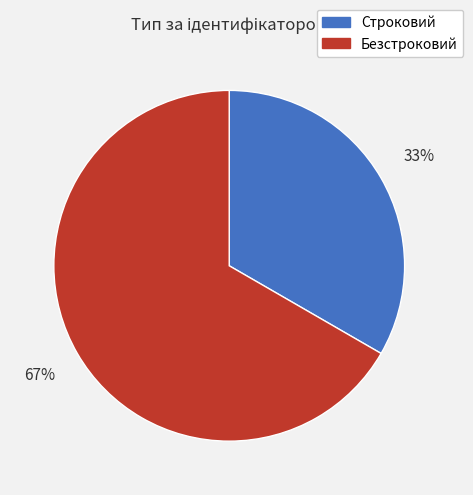

The Строковий slice represents 33% of the pie. True or false?

True